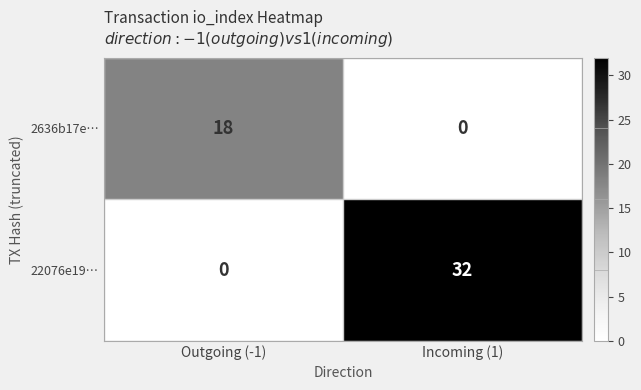

Reading right to left, list all the values displayed in this chart.

2636b17e…: Incoming (1)=0	Outgoing (-1)=18
22076e19…: Incoming (1)=32	Outgoing (-1)=0